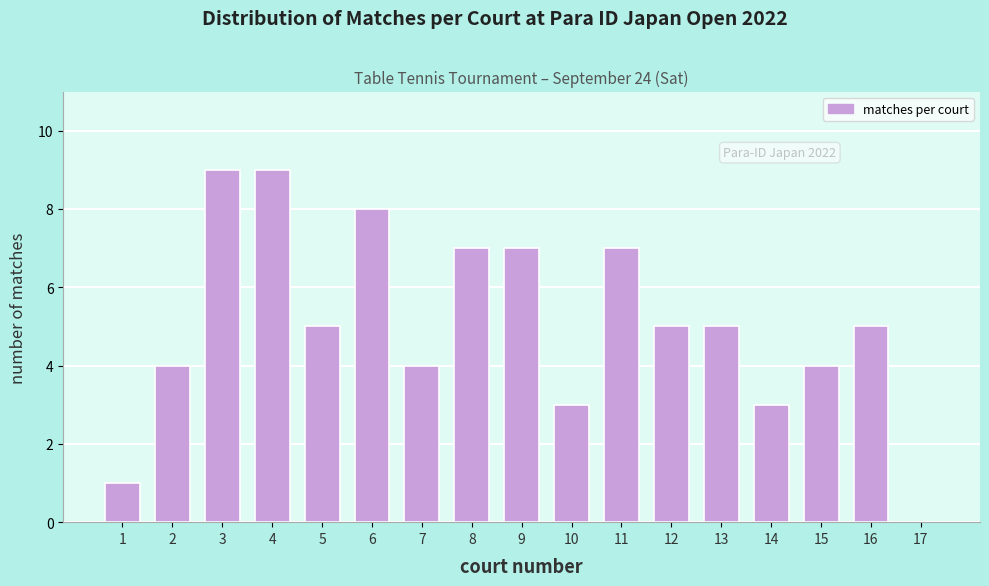

Reading left to right, extract all data points from this chart.

1=1	2=4	3=9	4=9	5=5	6=8	7=4	8=7	9=7	10=3	11=7	12=5	13=5	14=3	15=4	16=5	17=0